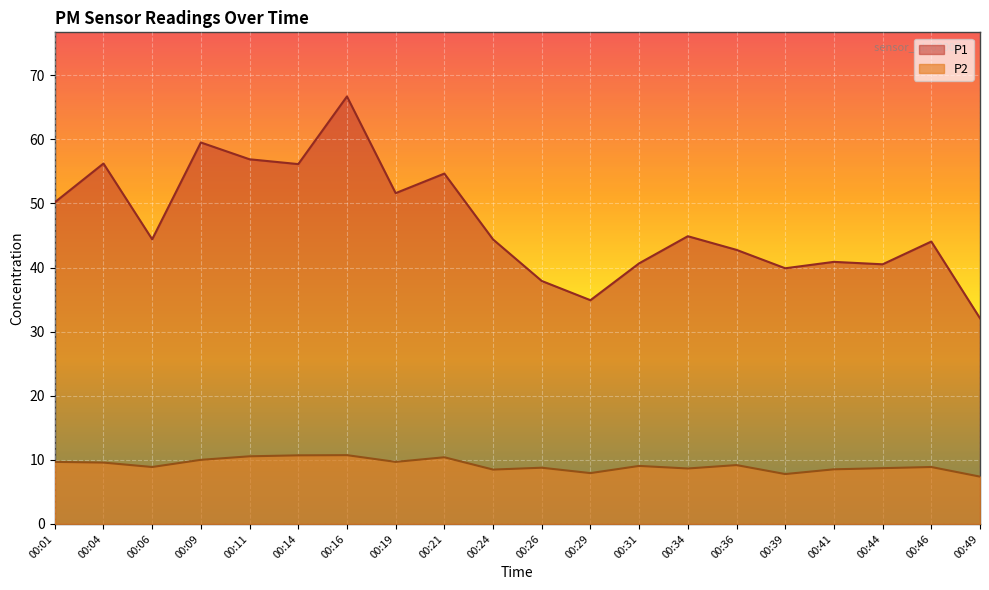

Which series has the widest spread of values?

P1